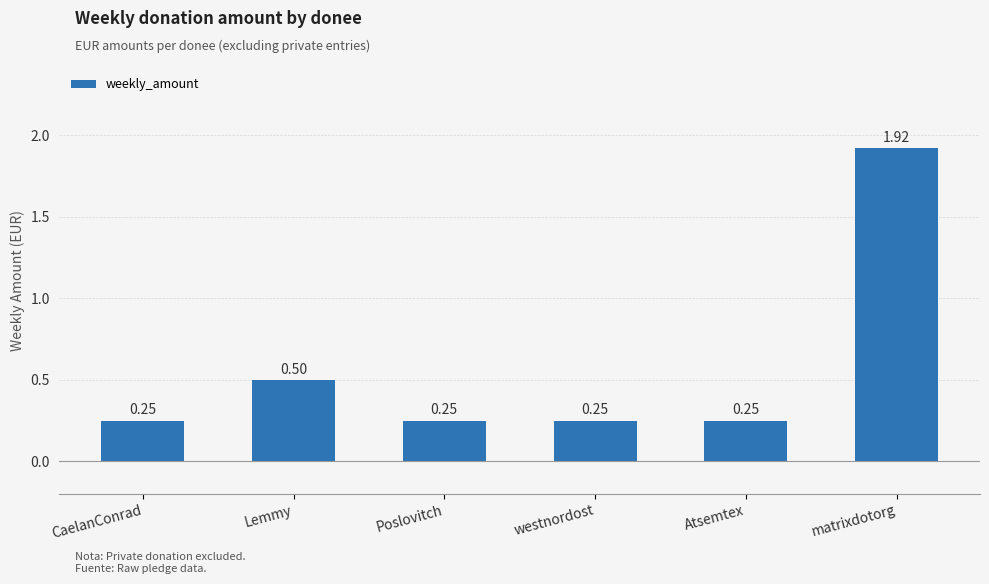

What is the label of the 5th bar from the left?

Atsemtex